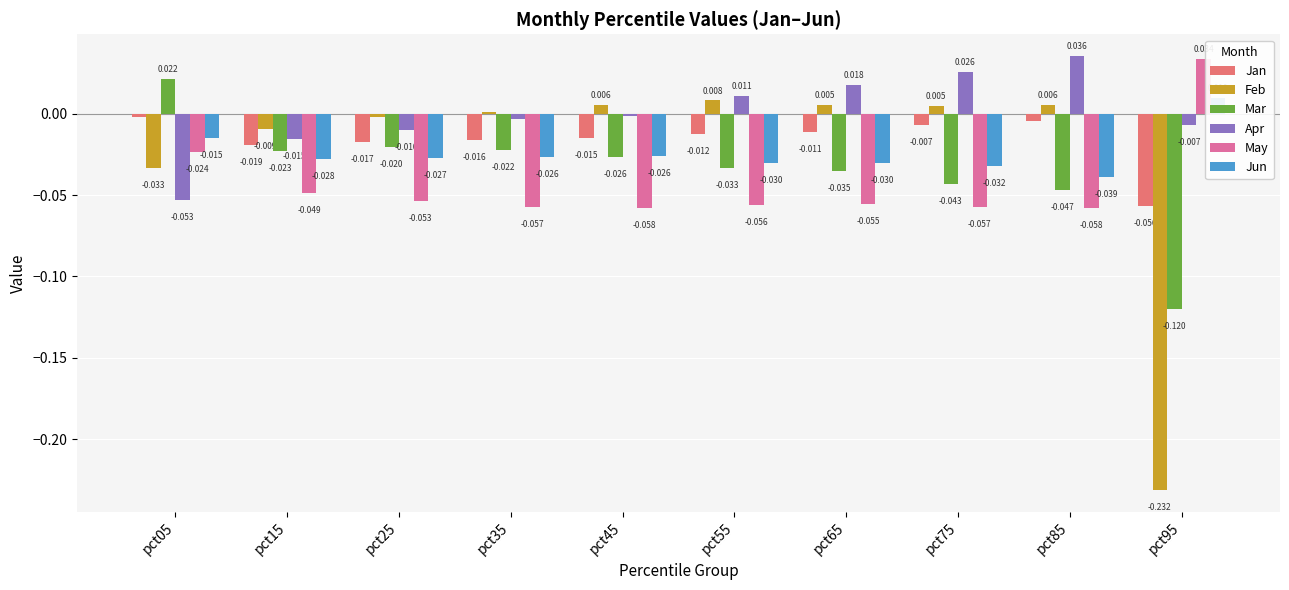

How many bars are there in each group?

6